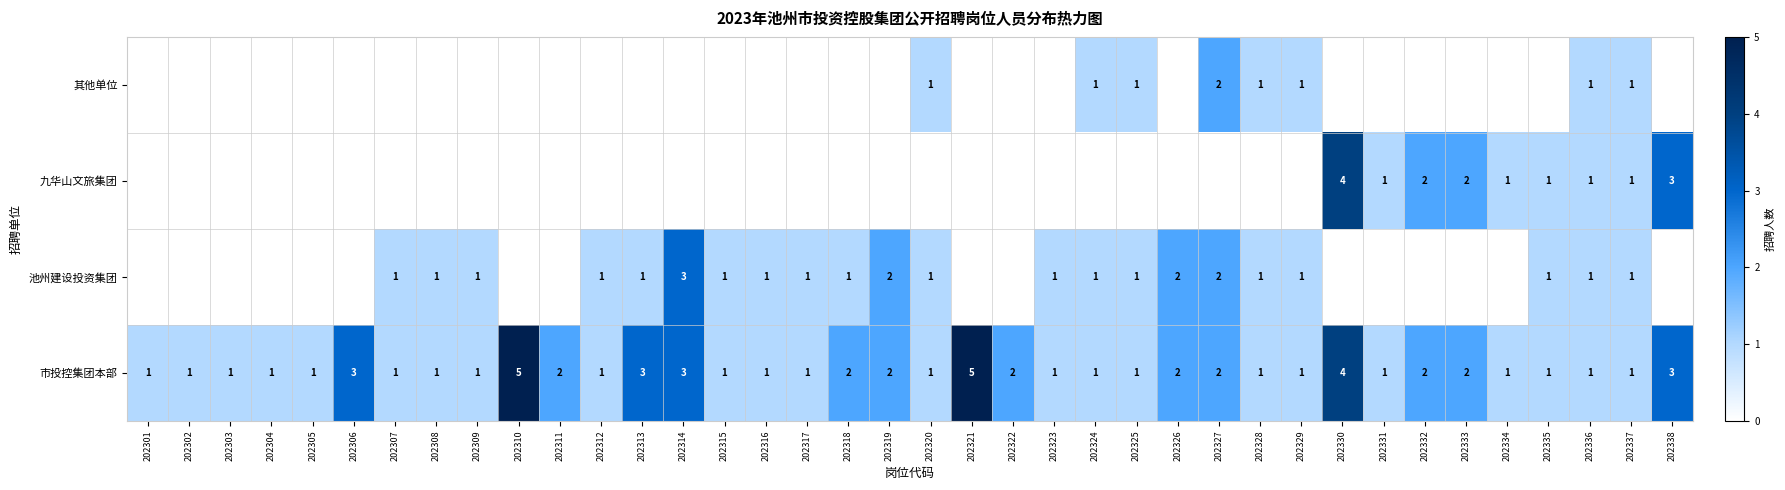

Is it true that 池州建设投资集团 equals 1 at 202317?

True